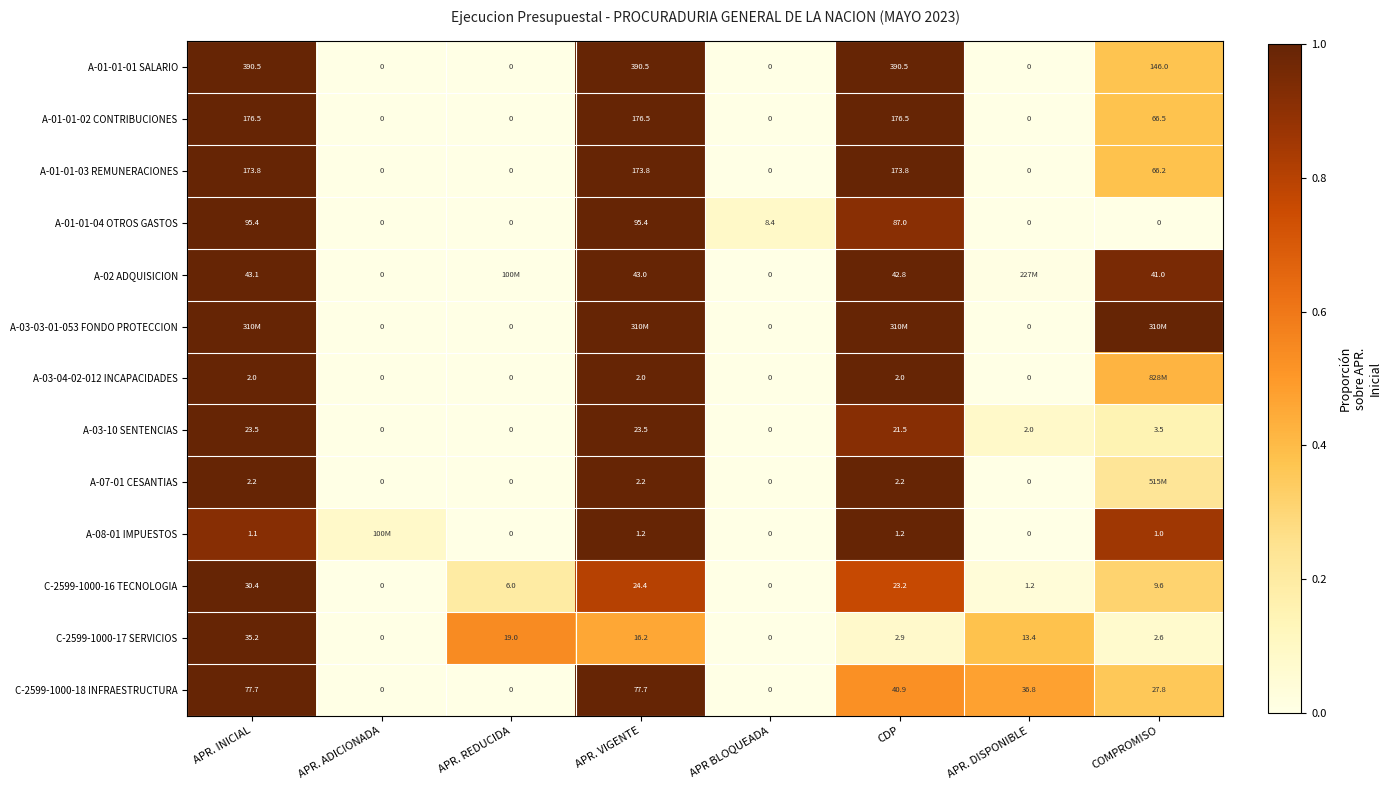

Is the value of A-01-01-01 SALARIO at COMPROMISO greater than the value of A-03-03-01-053 FONDO PROTECCION at APR. REDUCIDA?

Yes